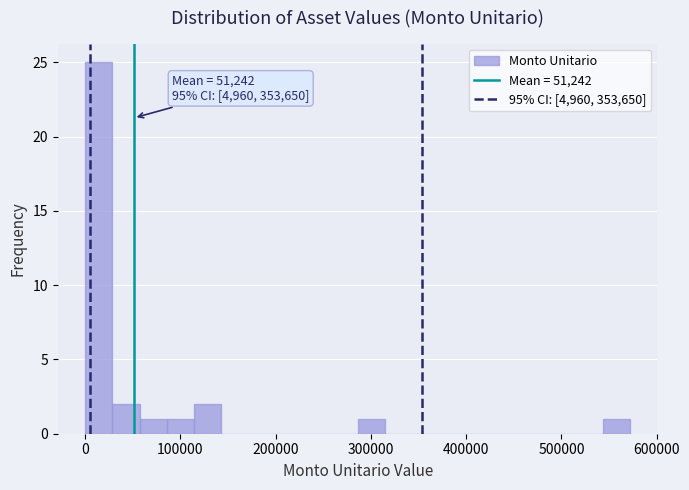

Read against the x-axis, roughly where is the centre of the tallest bar?

10000